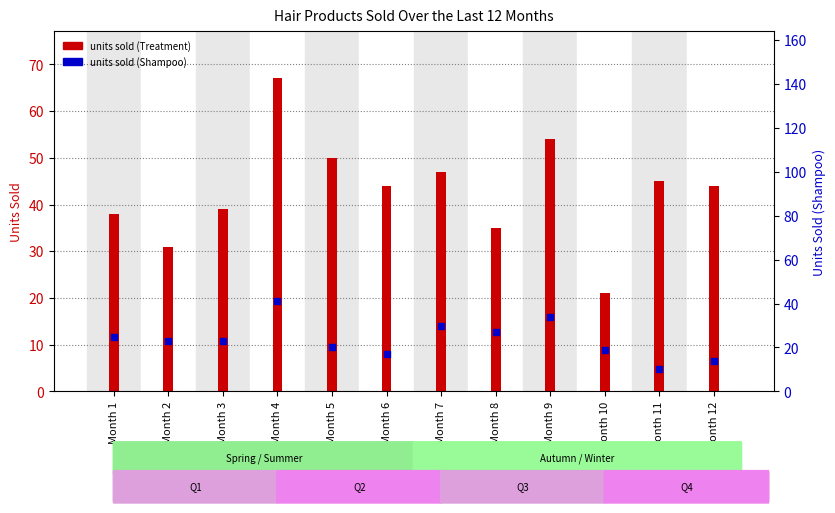

Which series reaches the maximum Y coordinate?

units sold (Treatment)